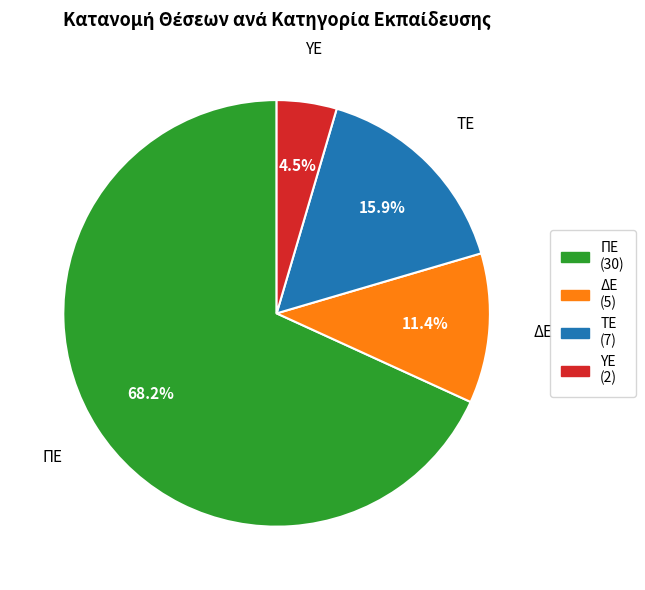

To the nearest percent, what is the difference between the largest and smallest slice percentages?

64%